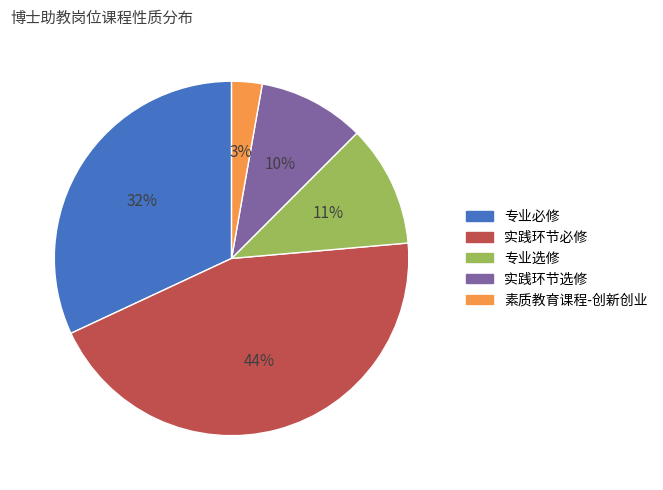

To the nearest percent, what percentage of the pie is 实践环节必修?

44%